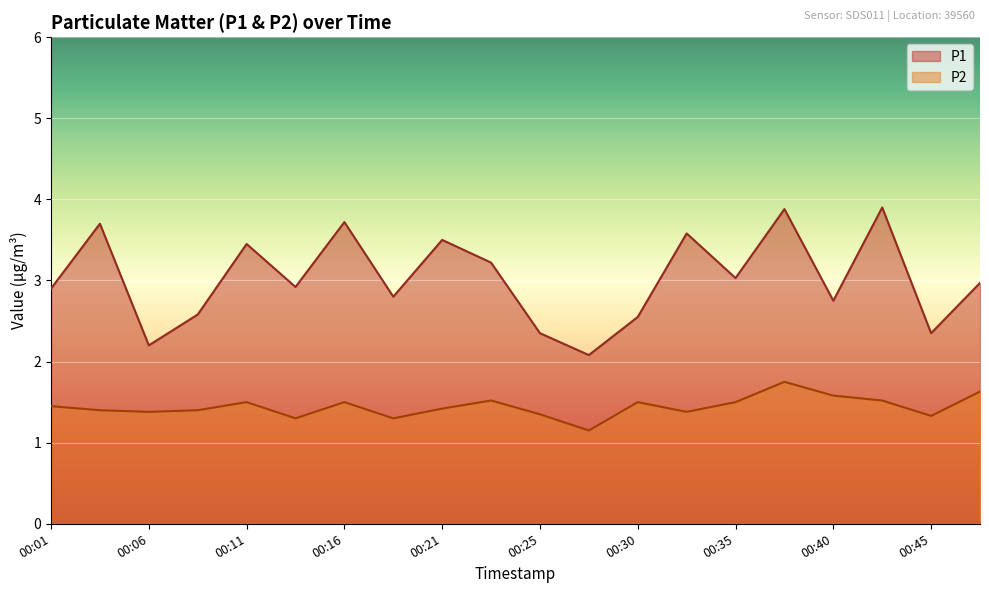

List the series in order of their overall mean, lowest first.

P2, P1